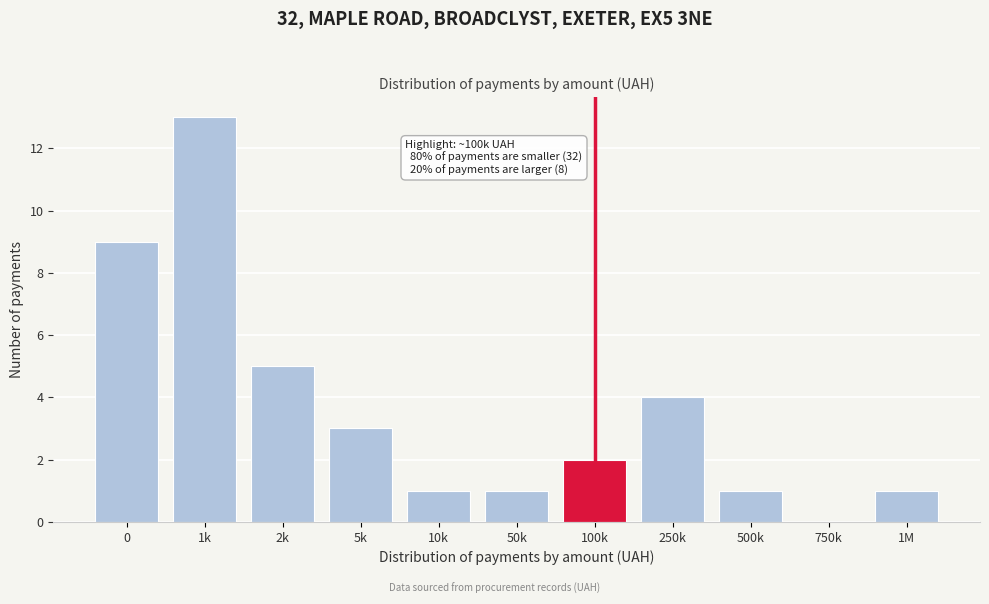

Reading left to right, transcribe all the data shown in this chart.

0=9	1k=13	2k=5	5k=3	10k=1	50k=1	100k=2	250k=4	500k=1	750k=0	1M=1